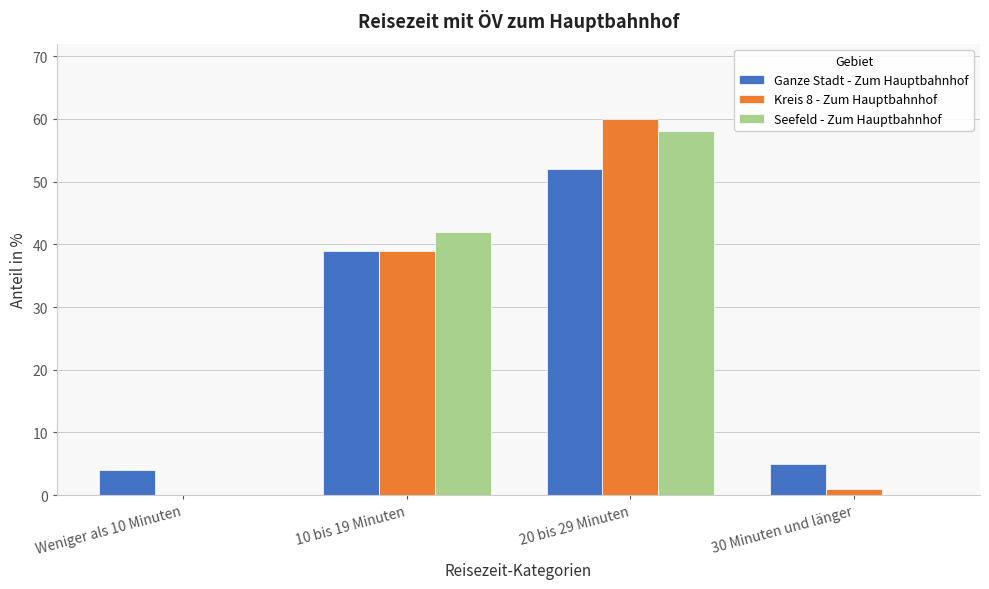

Reading left to right, what are all the values shown in this chart?

Ganze Stadt - Zum Hauptbahnhof: Weniger als 10 Minuten=4	10 bis 19 Minuten=39	20 bis 29 Minuten=52	30 Minuten und länger=5
Kreis 8 - Zum Hauptbahnhof: Weniger als 10 Minuten=0	10 bis 19 Minuten=39	20 bis 29 Minuten=60	30 Minuten und länger=1
Seefeld - Zum Hauptbahnhof: Weniger als 10 Minuten=0	10 bis 19 Minuten=42	20 bis 29 Minuten=58	30 Minuten und länger=0